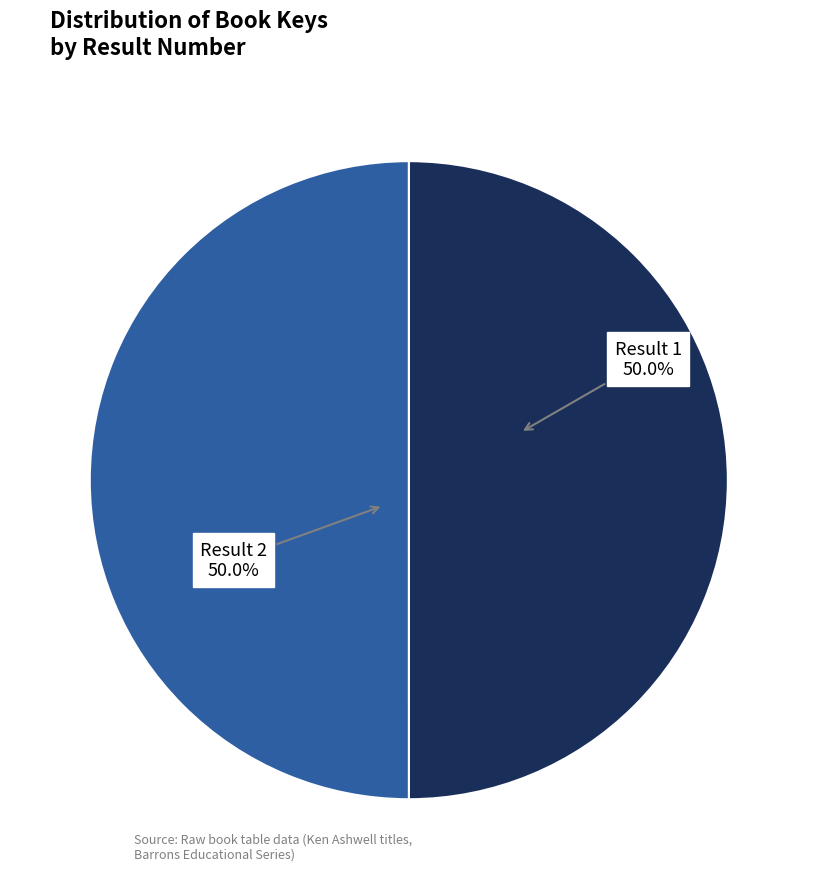

Count the number of slices in the pie.

2